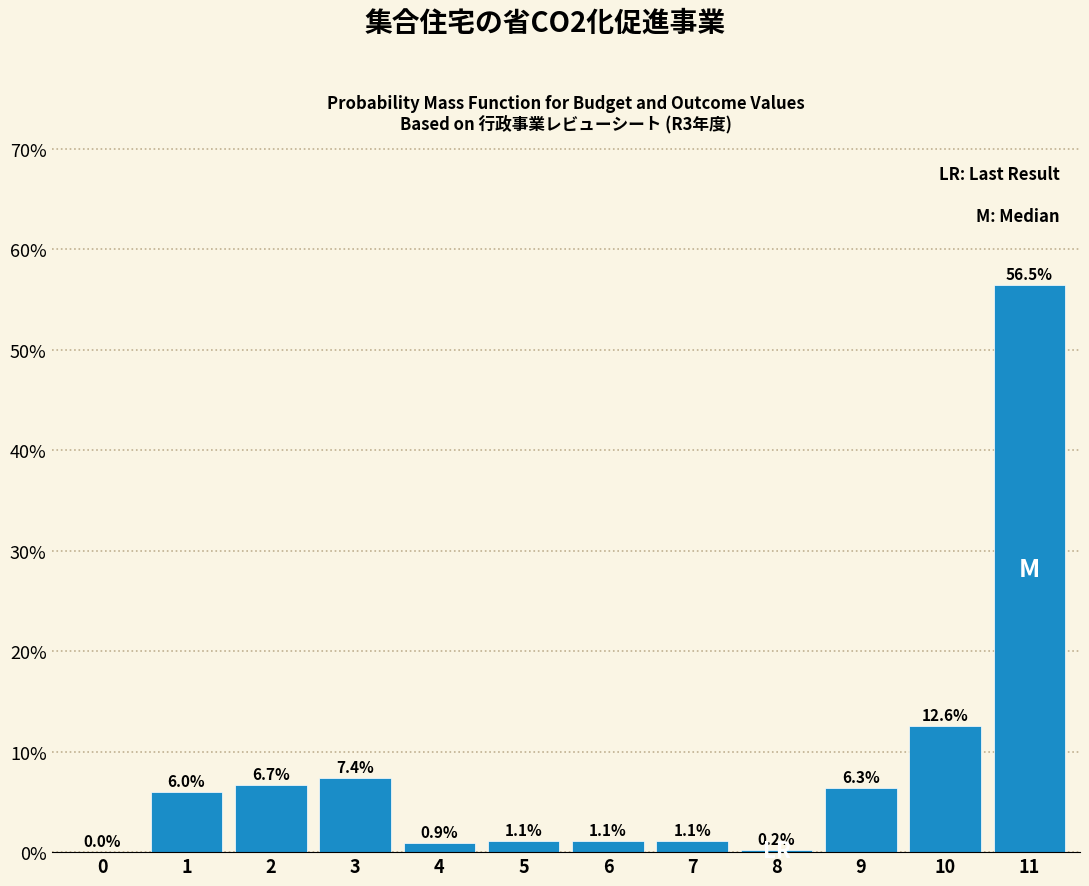

Reading left to right, what are all the values shown in this chart?

0=0.0	1=6.0	2=6.7	3=7.4	4=0.9	5=1.1	6=1.1	7=1.1	8=0.2	9=6.3	10=12.6	11=56.5